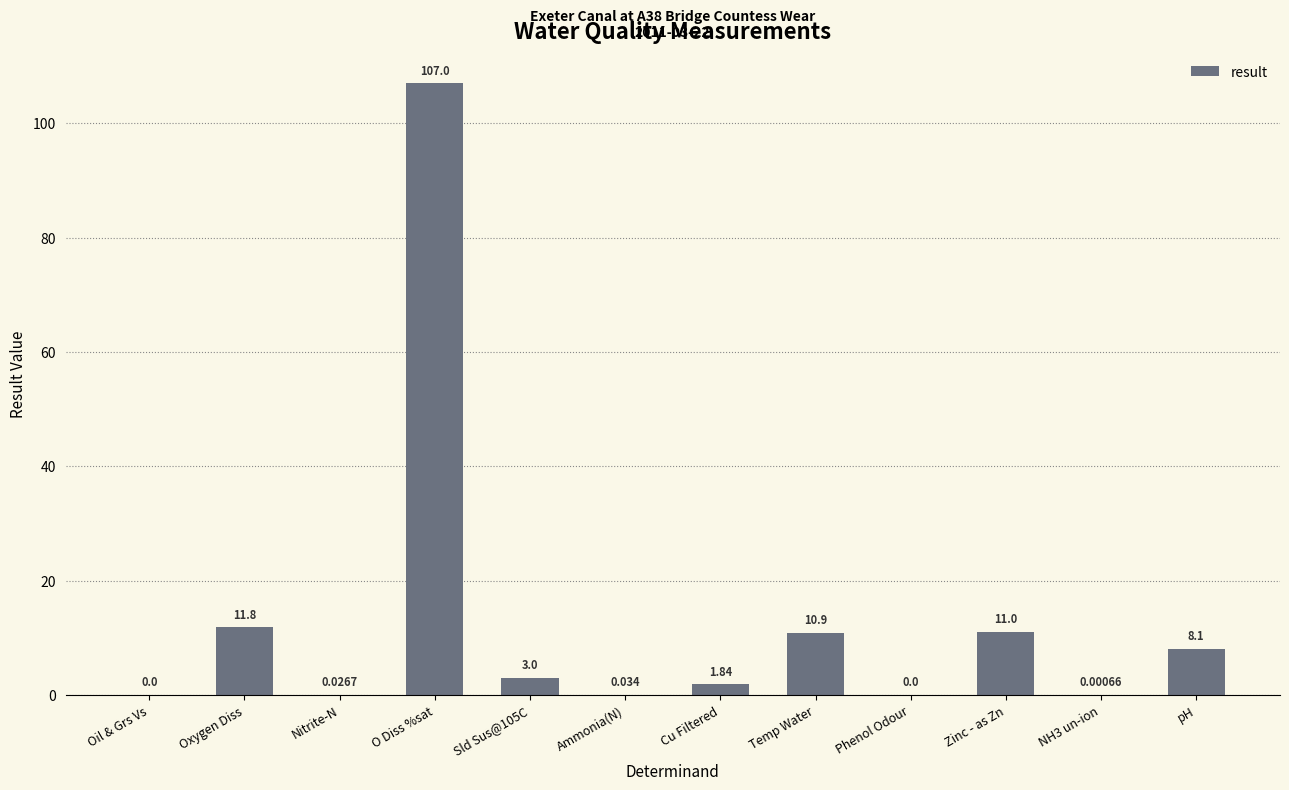

Are the bars horizontal?

No